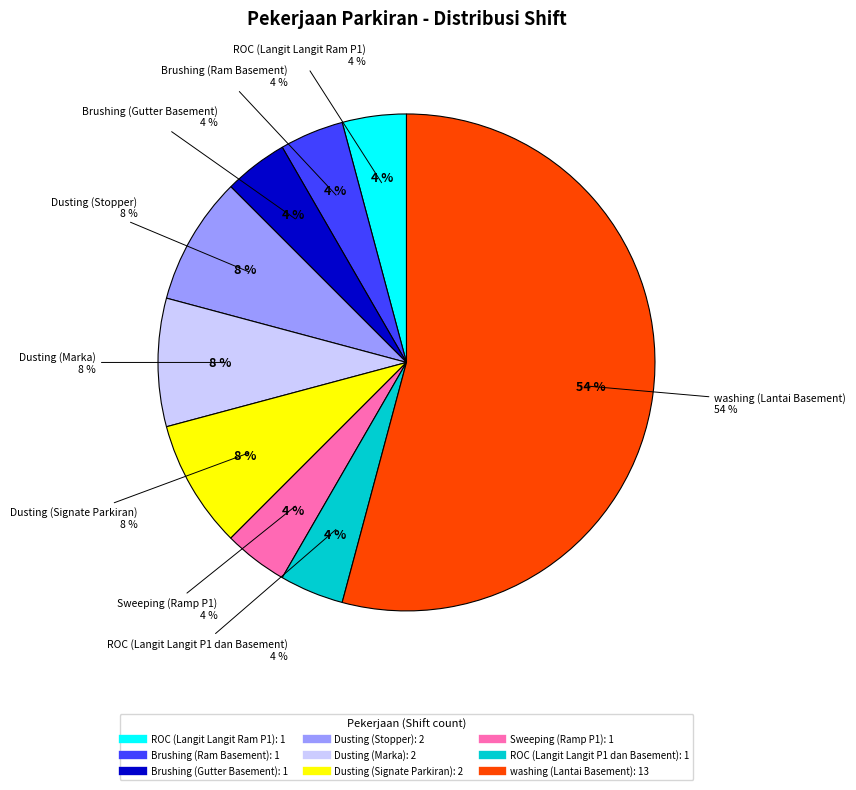

To the nearest percent, what percentage of the pie is Dusting (Signate Parkiran)?

8%